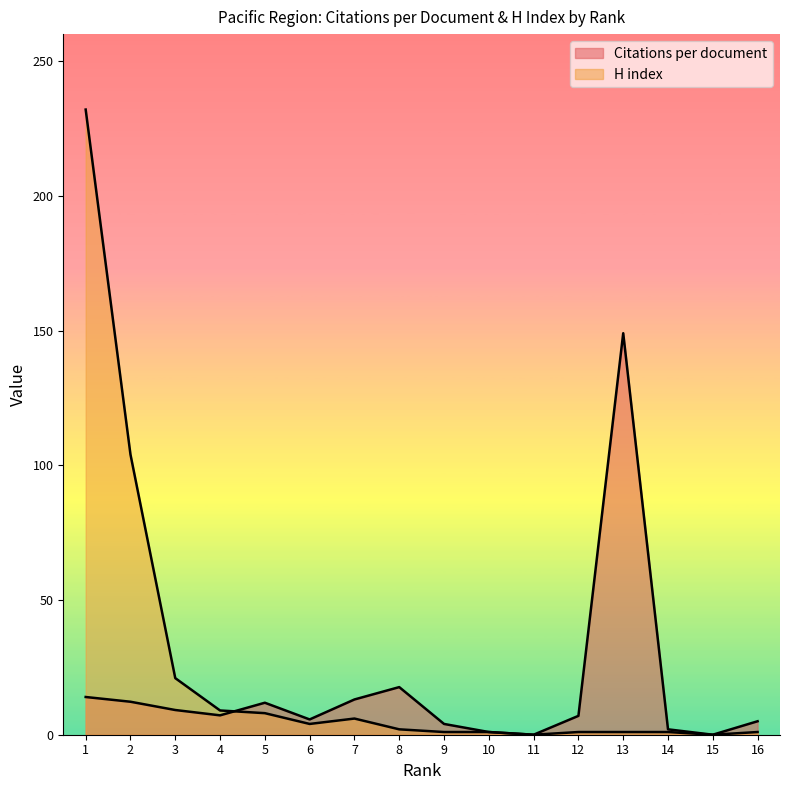

What is the difference between the maximum and second lowest values in the Citations per document series?

149.0